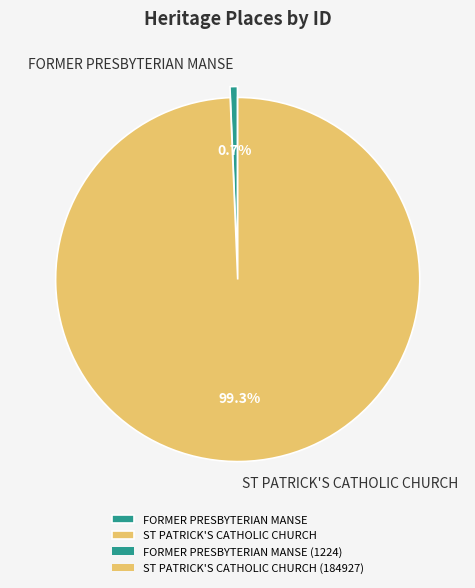

How many segments does this pie chart have?

2